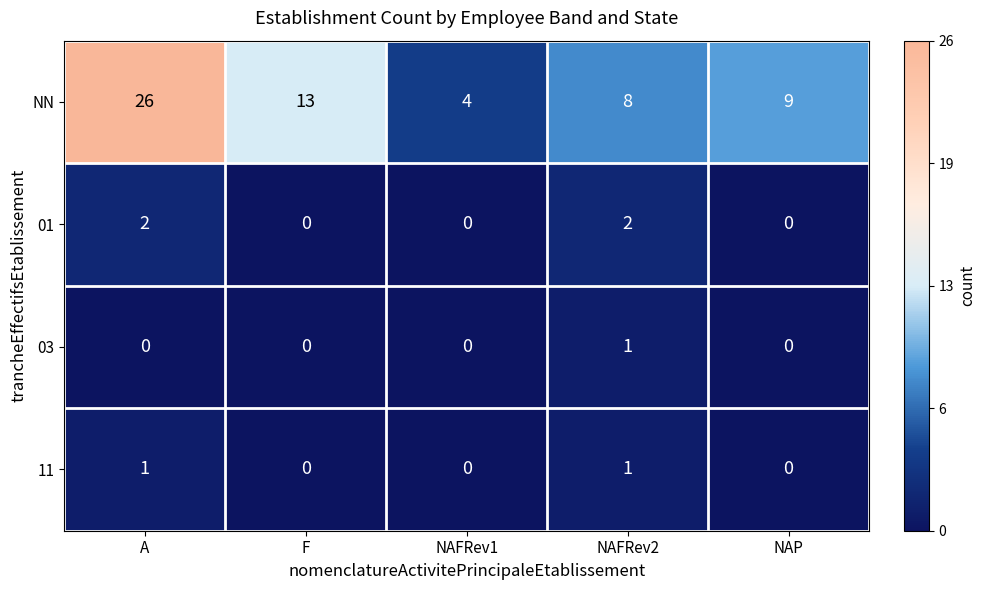

Between F and NAFRev1, which series saw the biggest shift?

NN